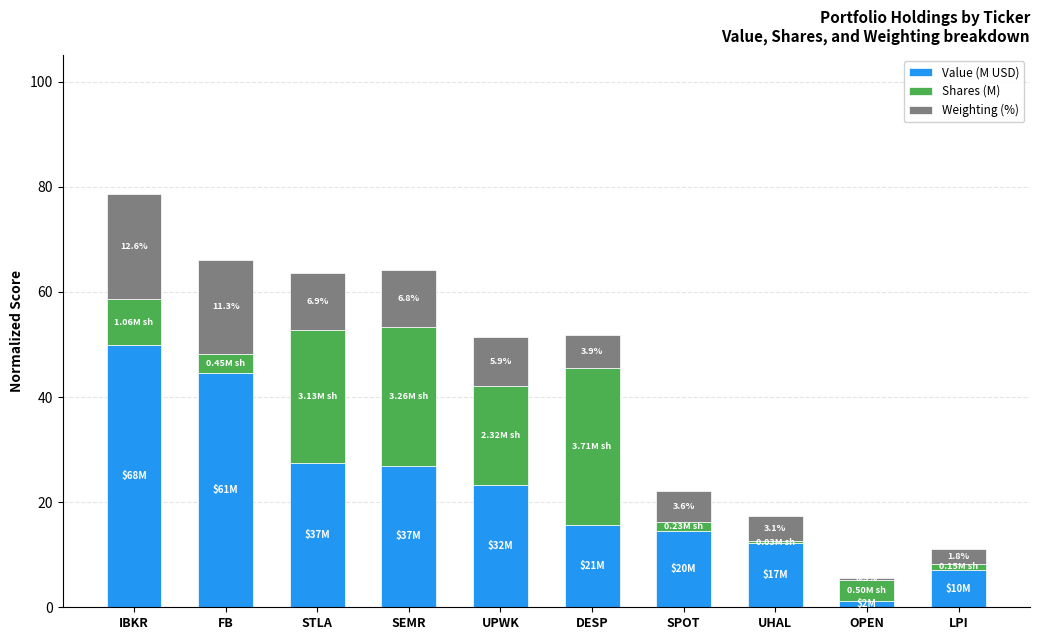

Which category has the highest value in the Value (M USD) series?

IBKR